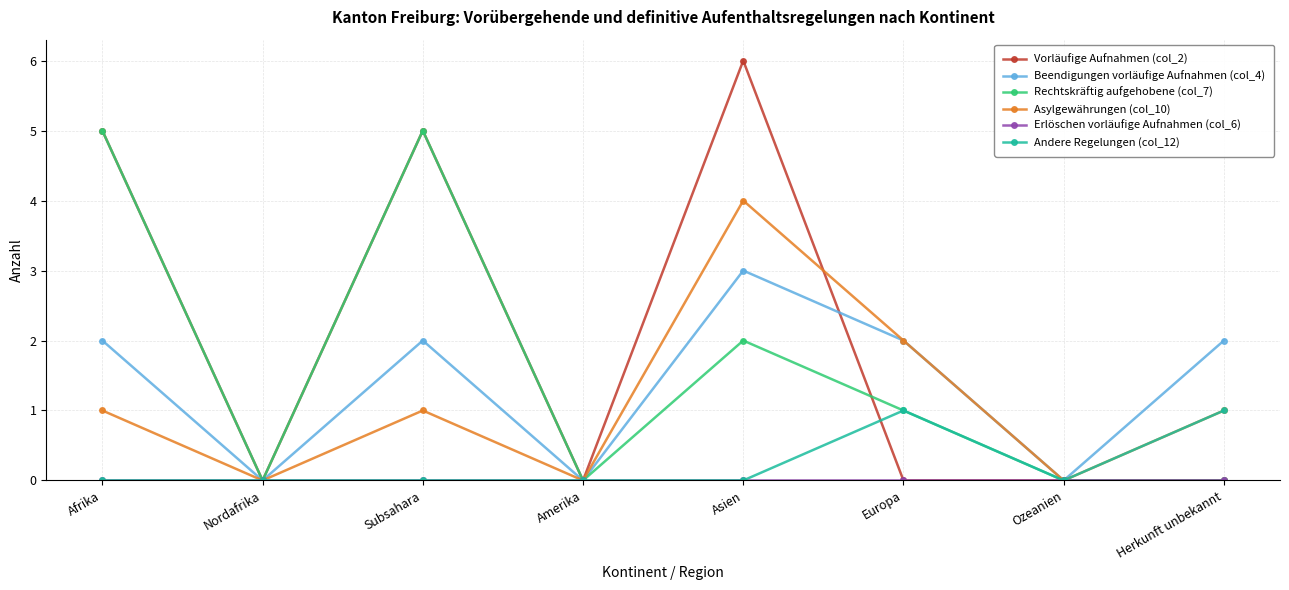

At which label is Rechtskräftig aufgehobene (col_7) closest to 2?

Asien